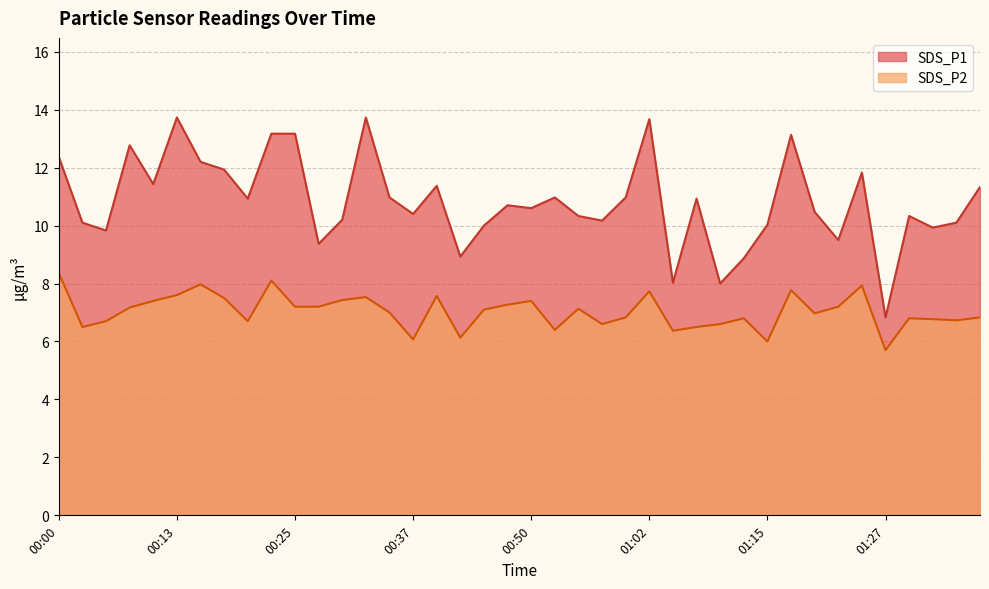

What is the difference between the maximum and minimum values in the SDS_P2 series?

2.7